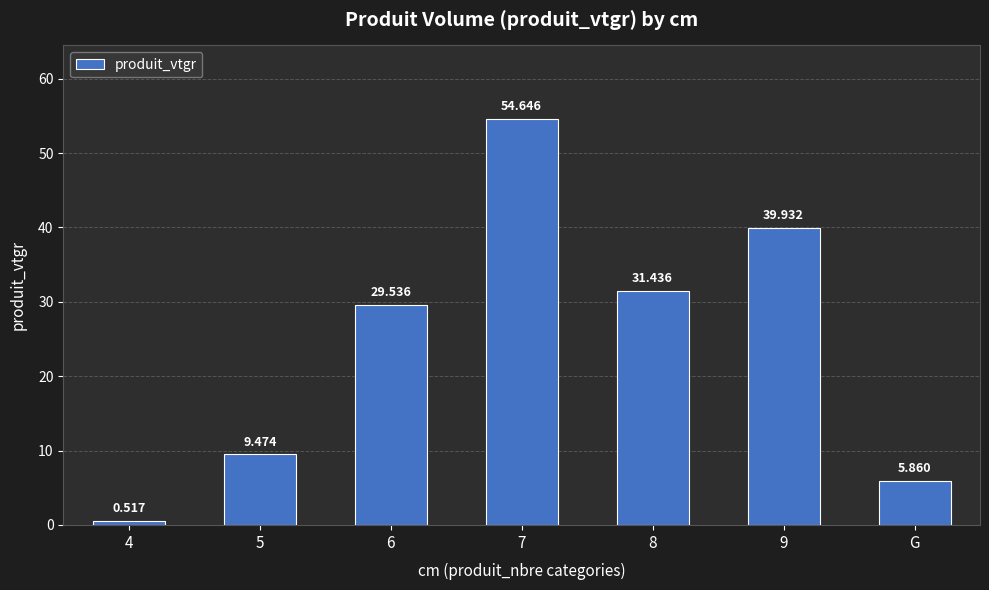

List the labels in order of value, largest first.

7, 9, 8, 6, 5, G, 4